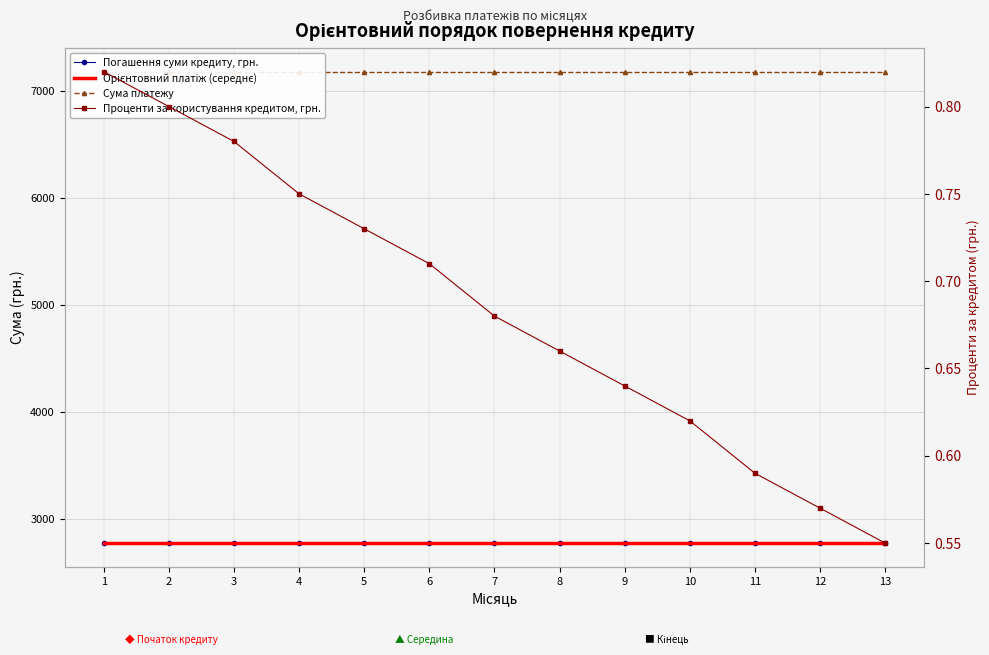

Which series has the largest total across all categories?

Сума платежу